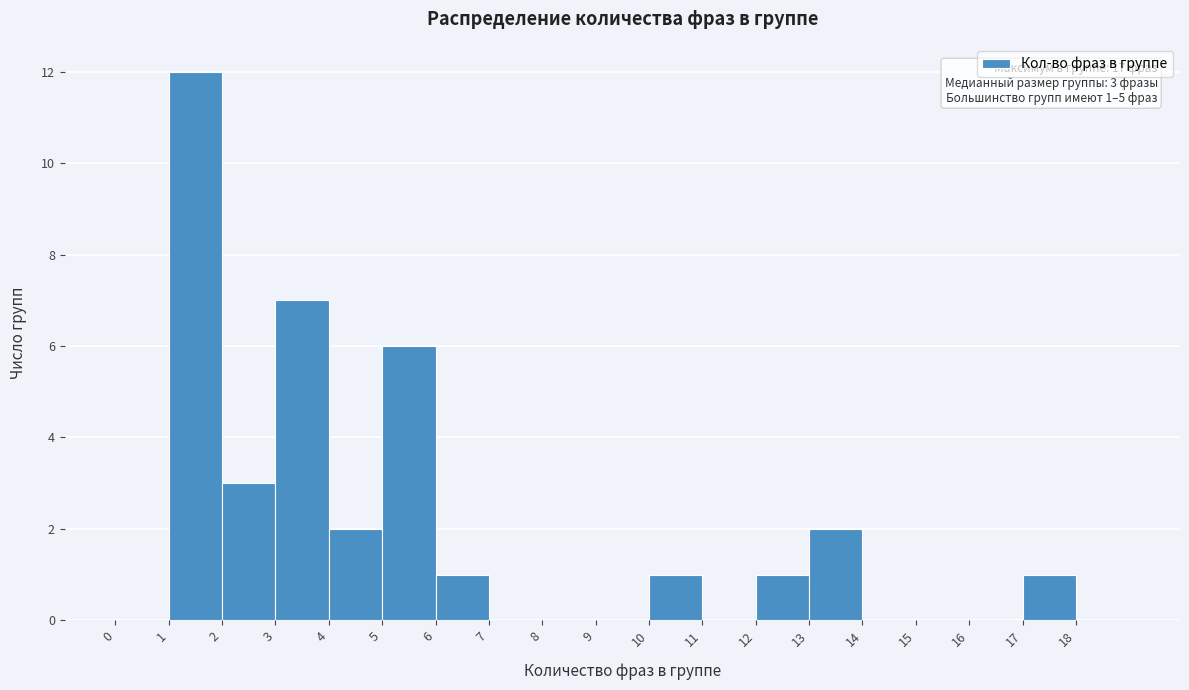

Which range on the x-axis has the tallest bar?

1 to 2